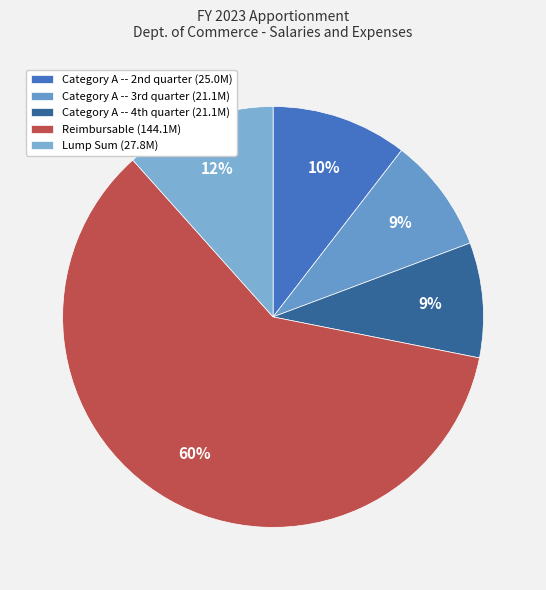

To the nearest percent, what percentage of the pie is Reimbursable?

60%